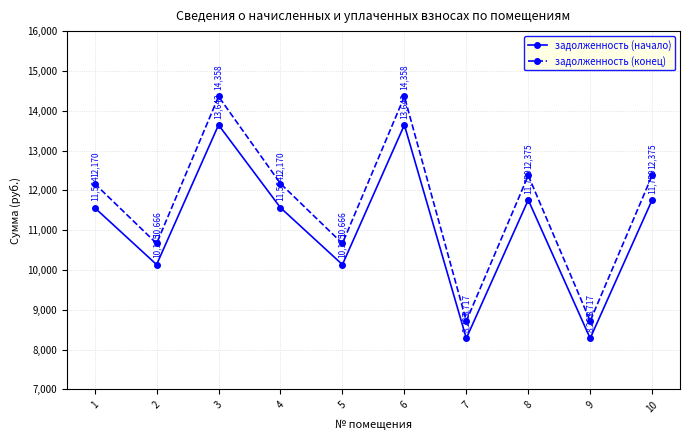

Count the number of data series in this chart.

2